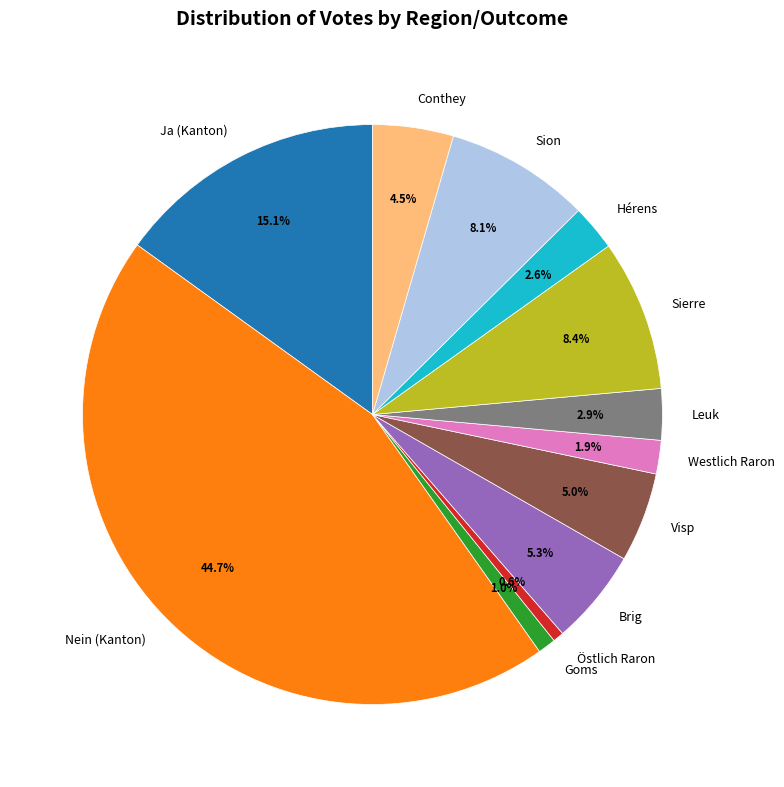

What is the largest slice in the pie chart?

Nein (Kanton)